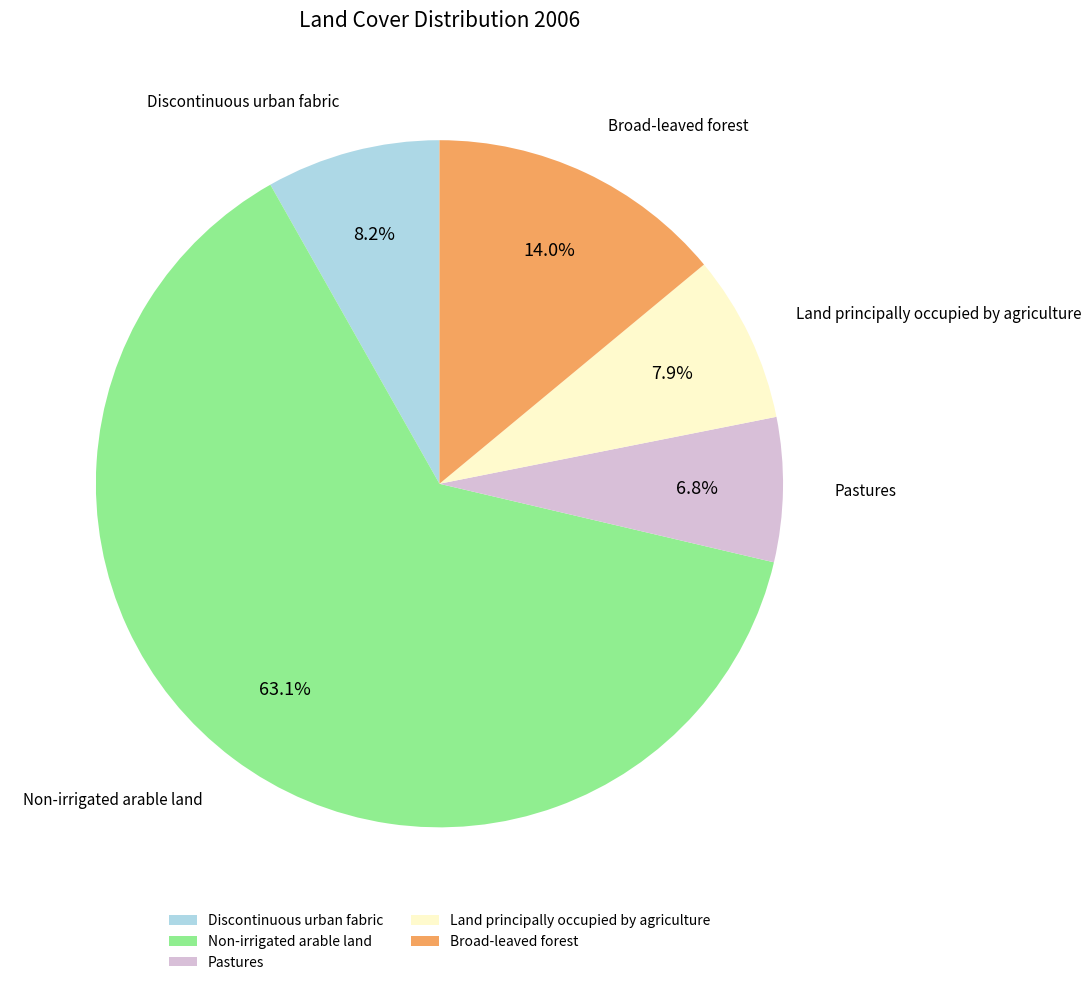

Is Broad-leaved forest the majority of the pie?

No